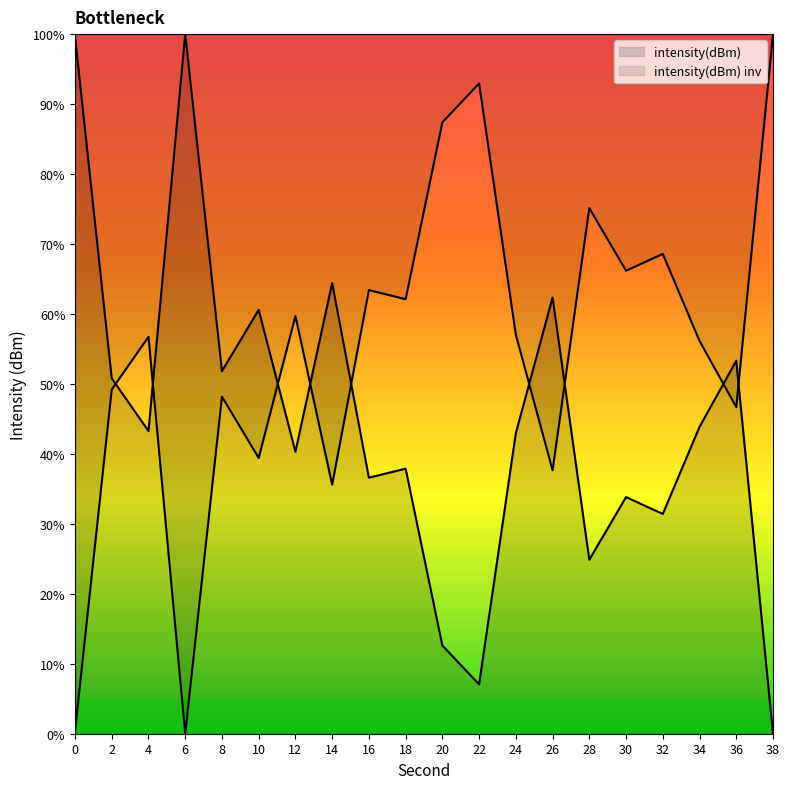

Where is the data nearest to the value 50?

2